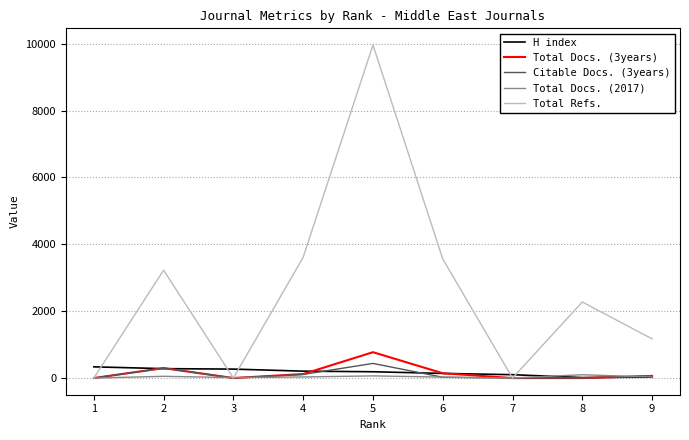

At which category is the sum across all series the highest?

5